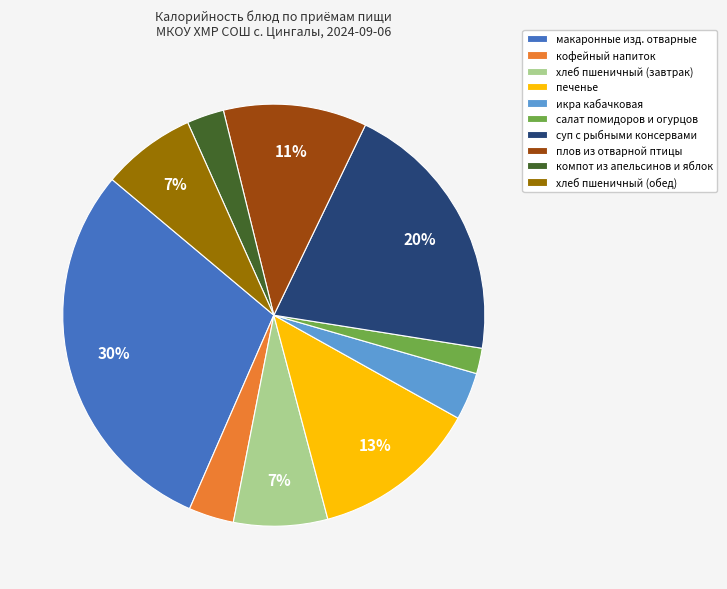

Which slice is the smallest?

салат помидоров и огурцов